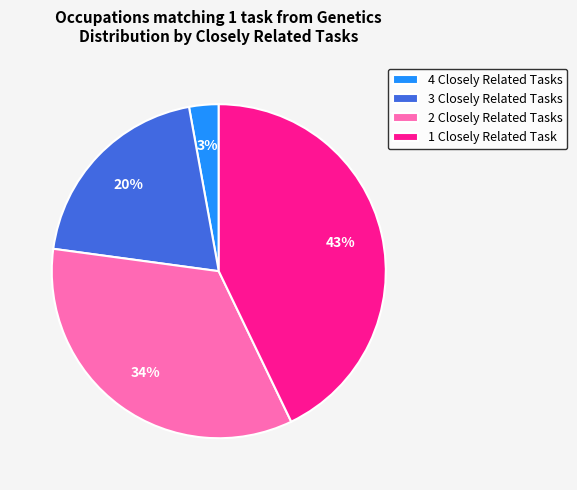

Rank the categories by value from highest to lowest.

1 Closely Related Task, 2 Closely Related Tasks, 3 Closely Related Tasks, 4 Closely Related Tasks